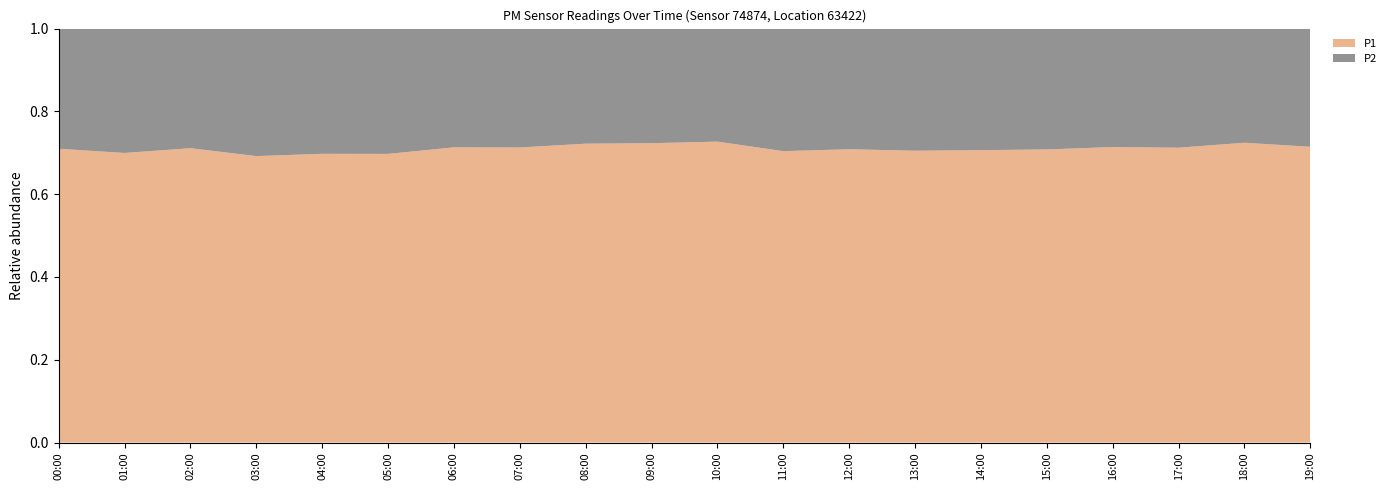

What is the total value across all series at 14:00?

1.0